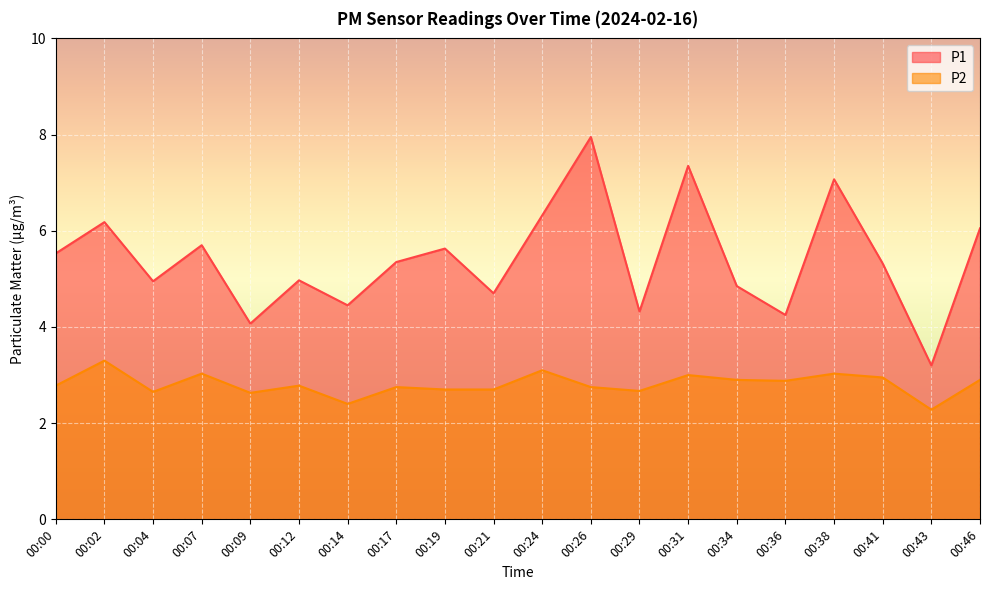

How many lines are shown in the chart?

2